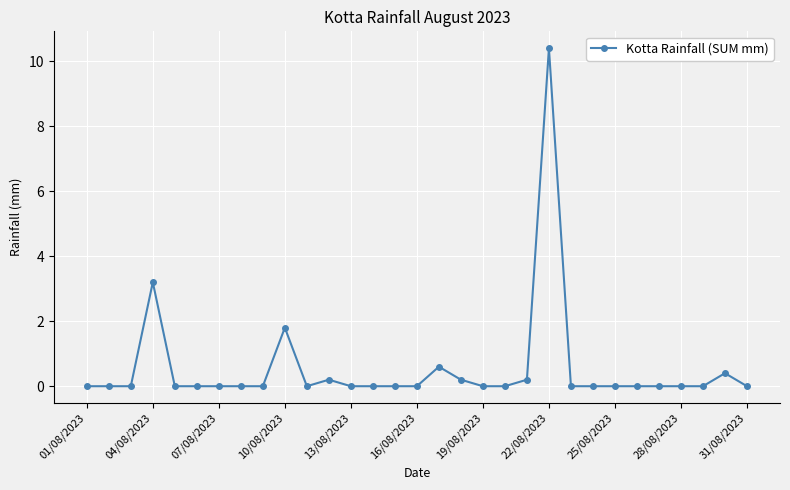

What is the sum of all values?

17.0